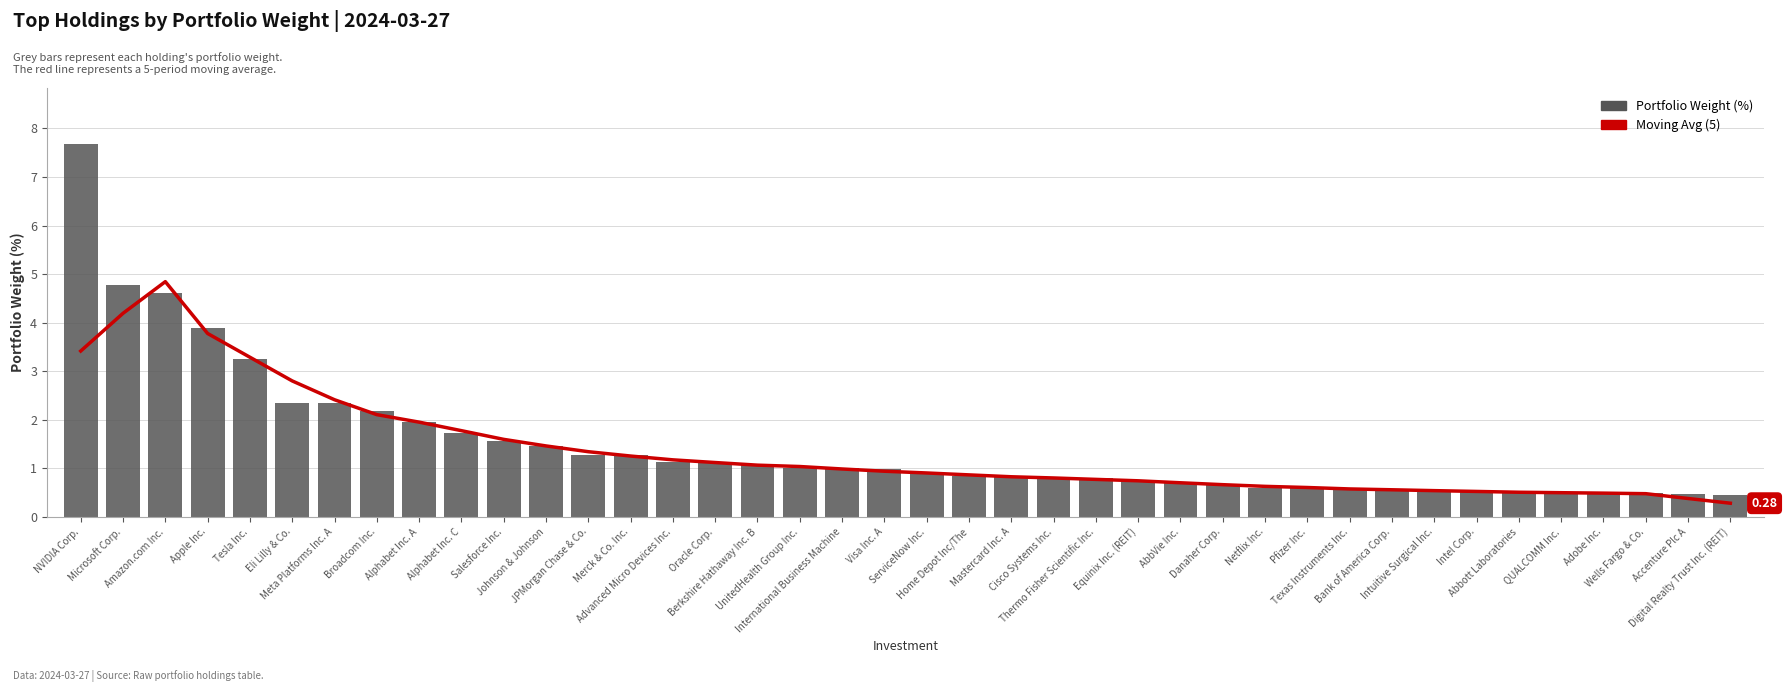

How many groups of bars are there?

40